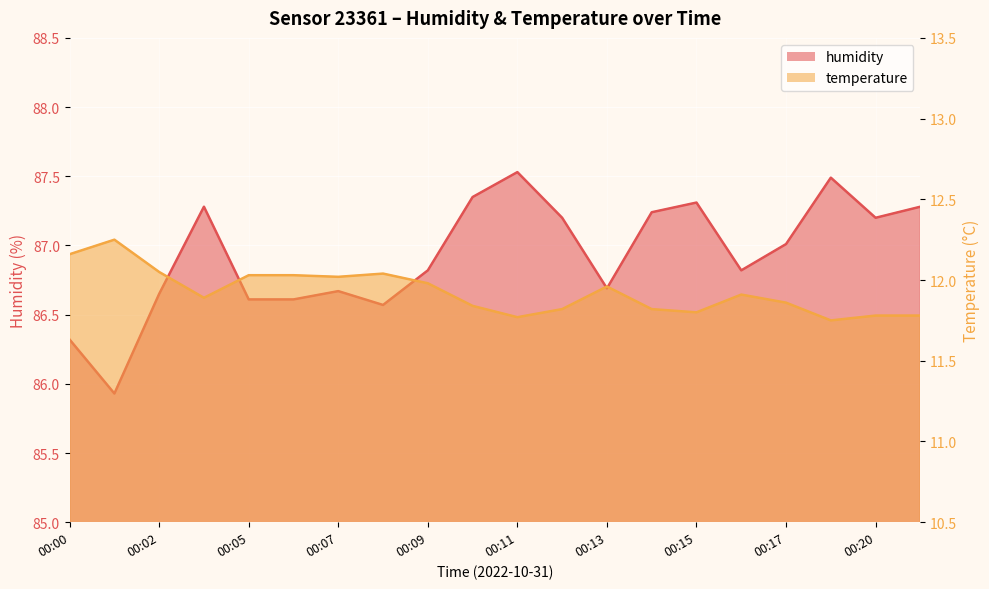

Count the number of data series in this chart.

2